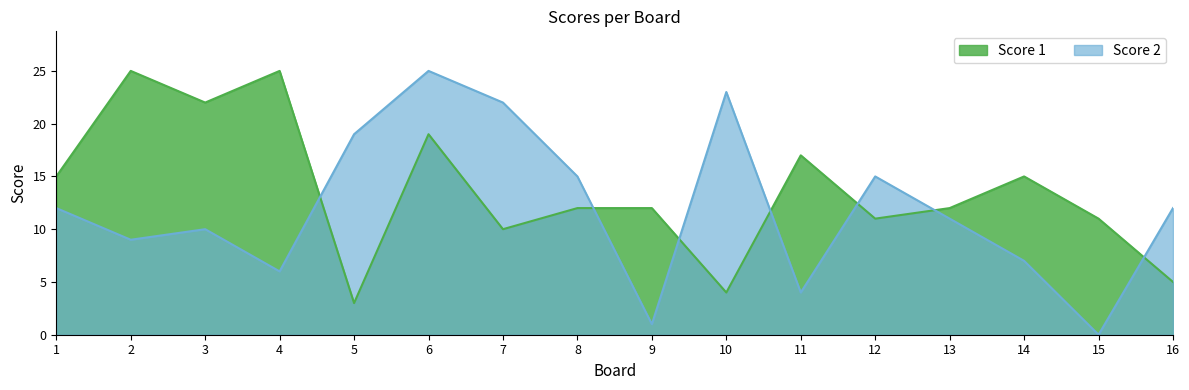

What is the minimum value for Score 1?

3